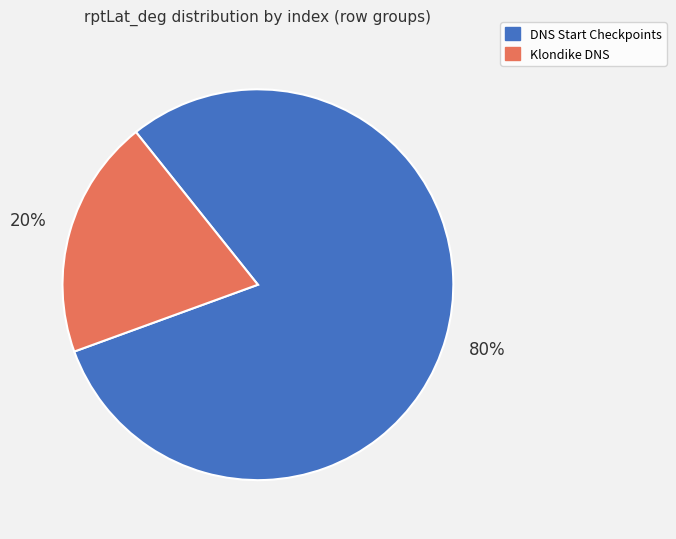

To the nearest percent, what is the difference between the largest and smallest slice percentages?

60%